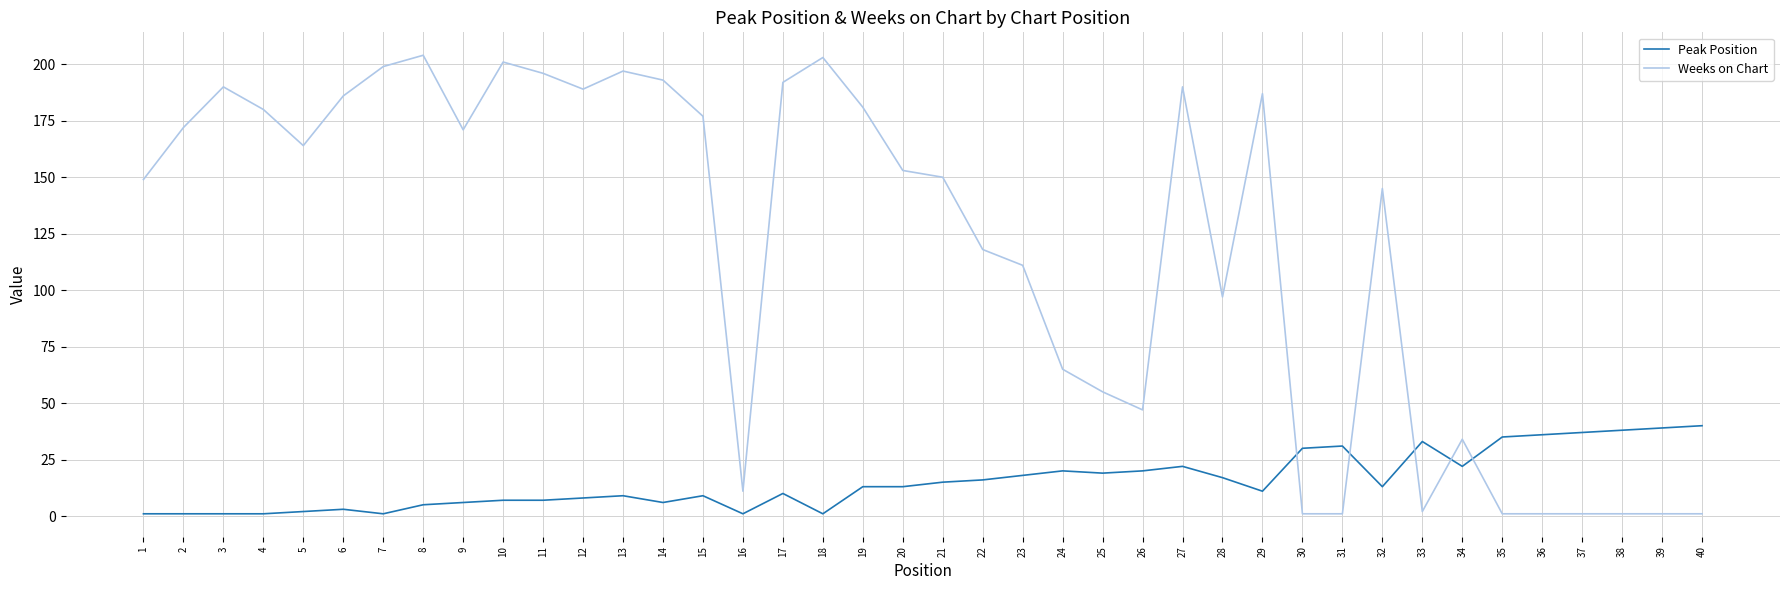

Reading left to right, list all the values displayed in this chart.

Peak Position: 1	1	1	1	2	3	1	5	6	7	7	8	9	6	9	1	10	1	13	13	15	16	18	20	19	20	22	17	11	30	31	13	33	22	35	36	37	38	39	40
Weeks on Chart: 149	172	190	180	164	186	199	204	171	201	196	189	197	193	177	11	192	203	181	153	150	118	111	65	55	47	190	97	187	1	1	145	2	34	1	1	1	1	1	1